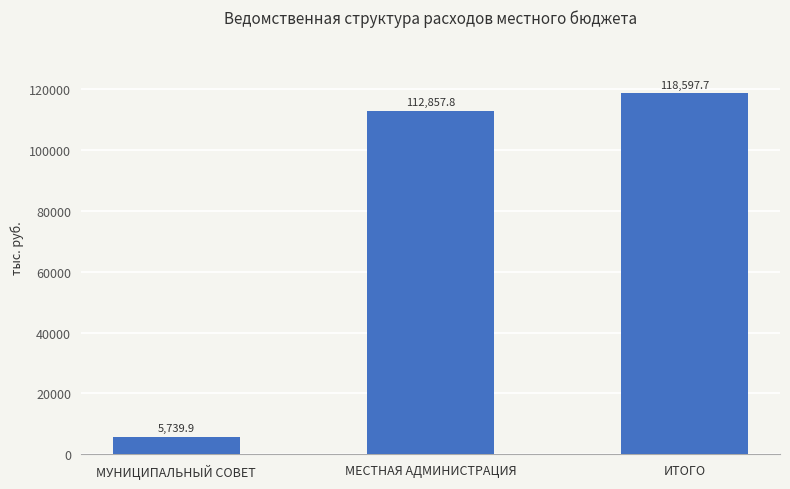

How many values are below 112857?

1